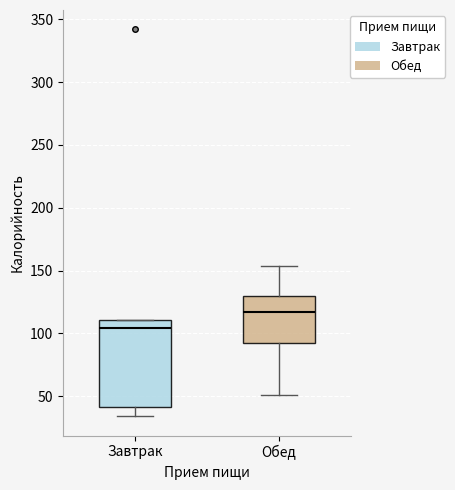

Reading left to right, read every box against the y-axis: the position of its median line, the range the box covers, and the ends of its whiskers. The values are not printed on the chart, so give them approximately, as read against the axis.

Завтрак: median 105, box 40 to 110, whiskers 35 to 110
Обед: median 115, box 90 to 130, whiskers 50 to 155